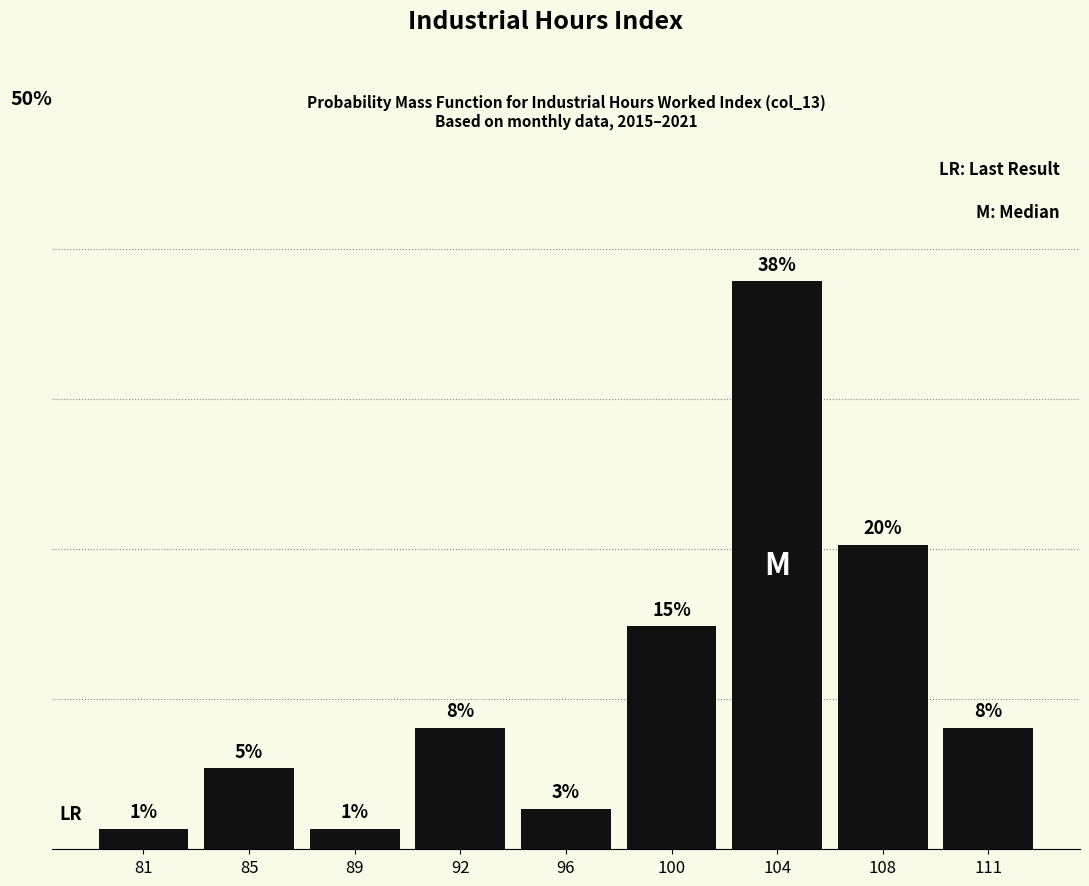

Are the bars horizontal?

No